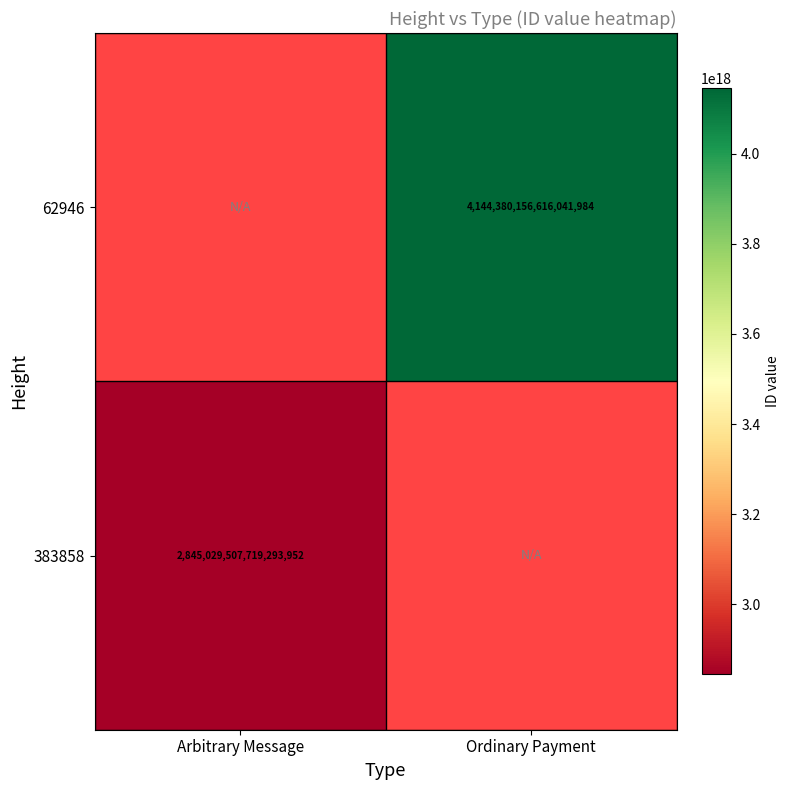

Between Arbitrary Message and Ordinary Payment, which is larger?

Ordinary Payment